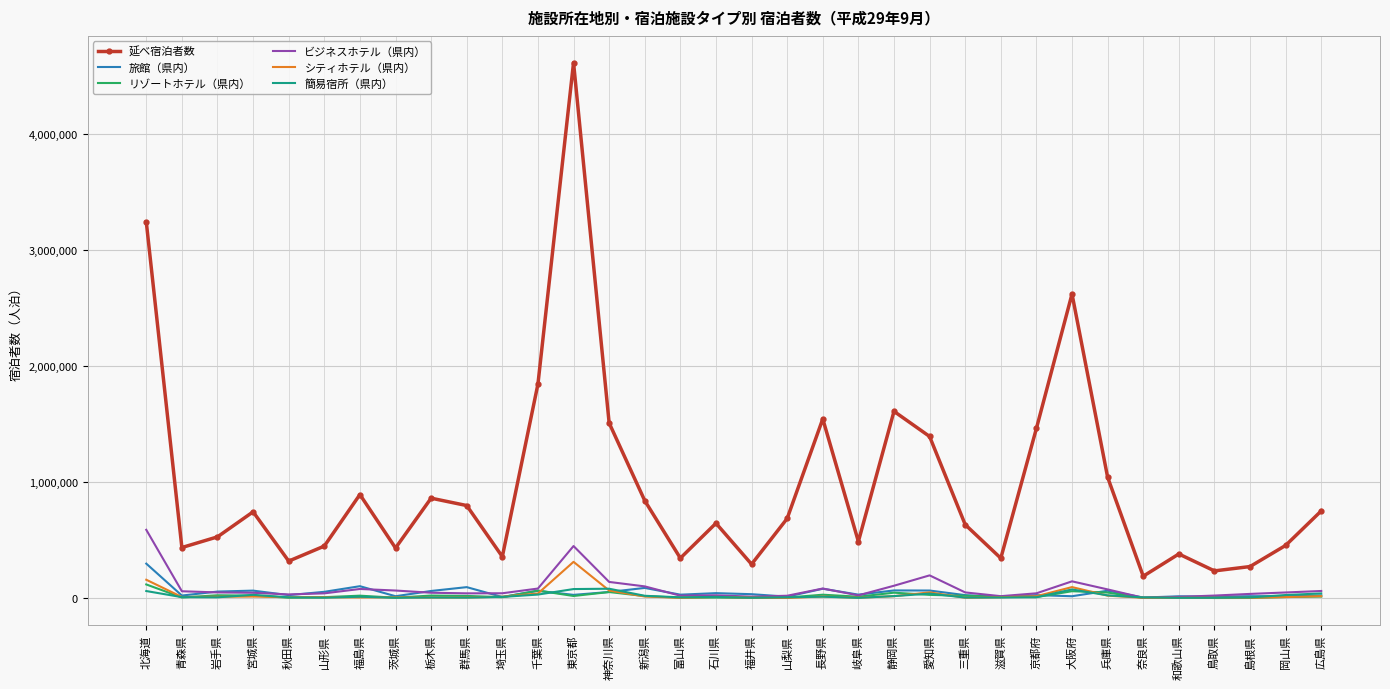

Which series has the largest range (max minus min)?

延べ宿泊者数